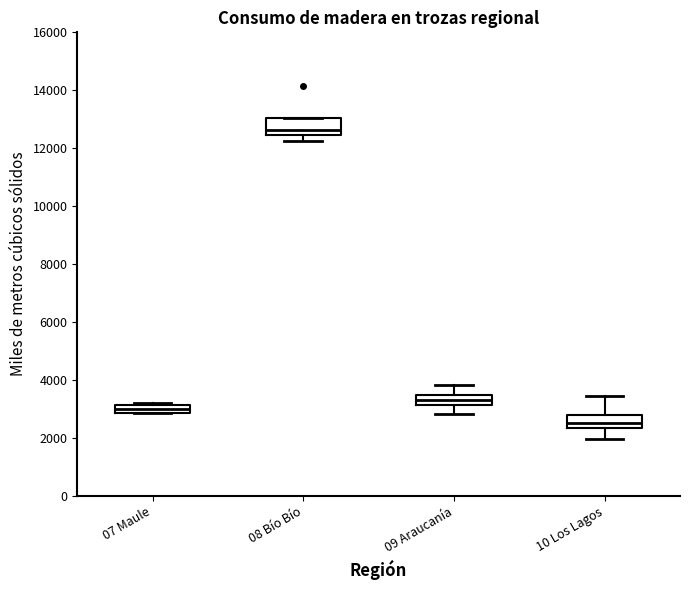

Which box has the highest median line?

08 Bío Bío